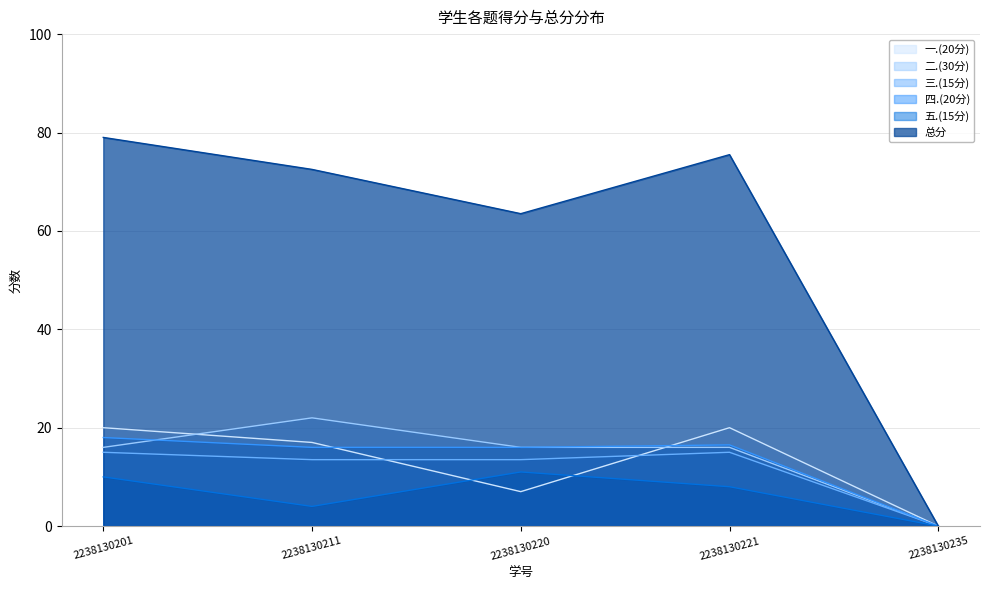

In 三.(15分), how many points are higher than both neighbors (excluding endpoints)?

1